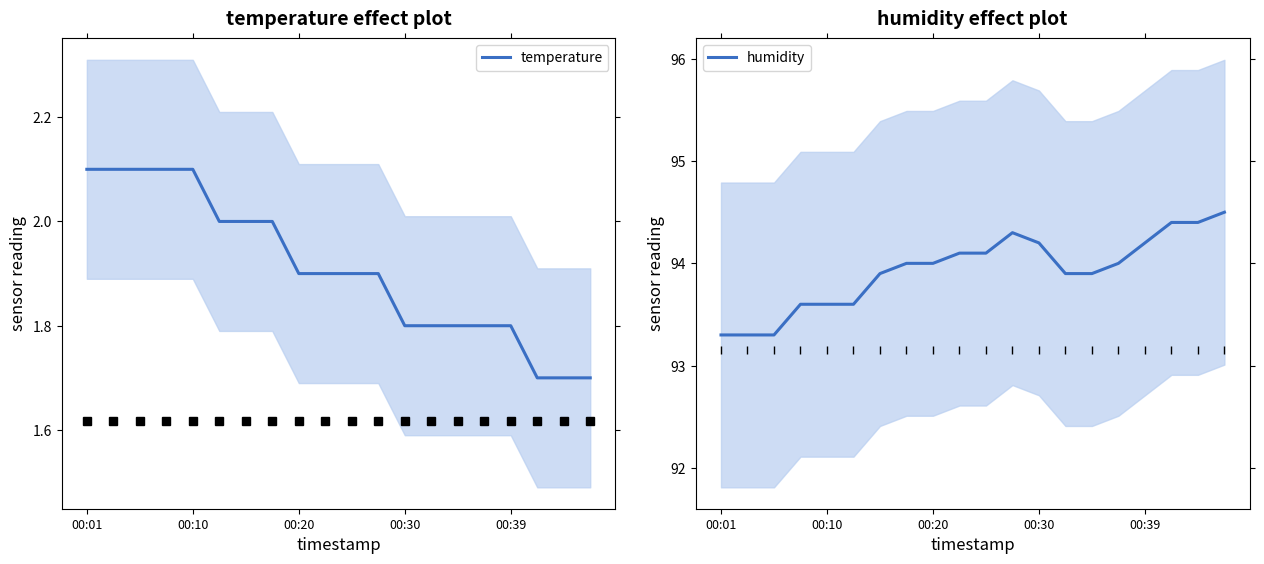

The value of temperature at 00:30 is 1.8. True or false?

True